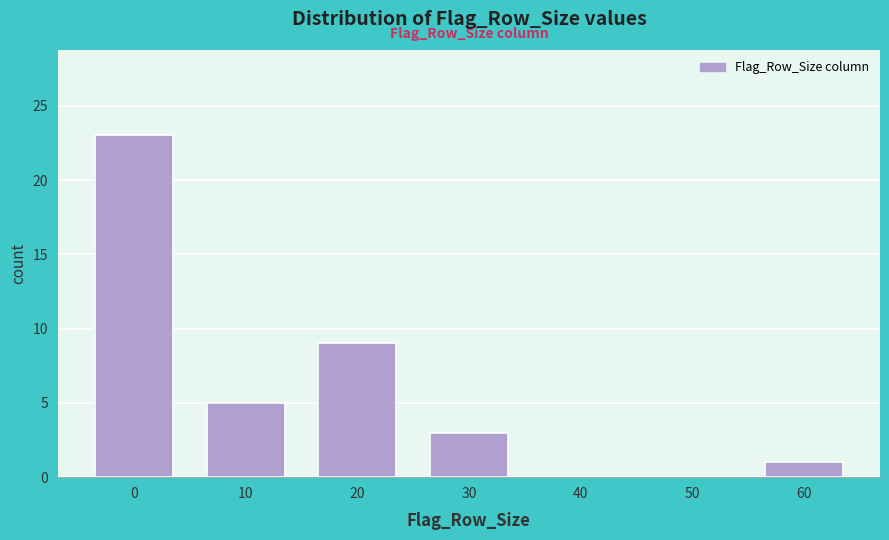

Reading right to left, what are all the values shown in this chart?

60=1	50=0	40=0	30=3	20=9	10=5	0=23